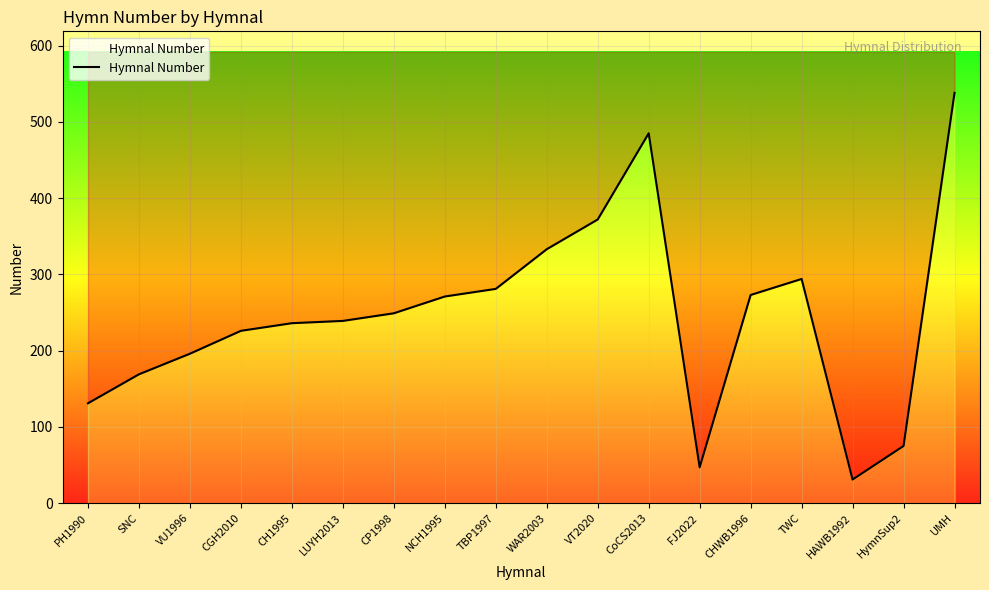

What is the ratio of the value at SNC to the value at TWC?

0.6